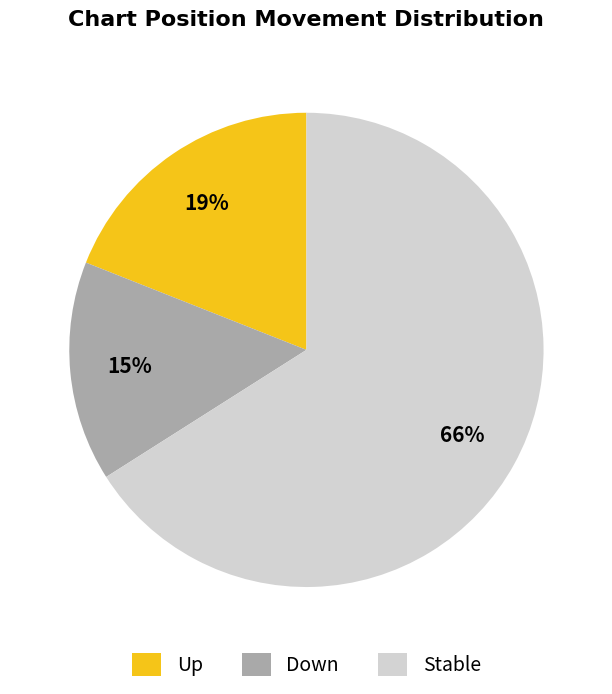

Which category accounts for the majority?

Stable